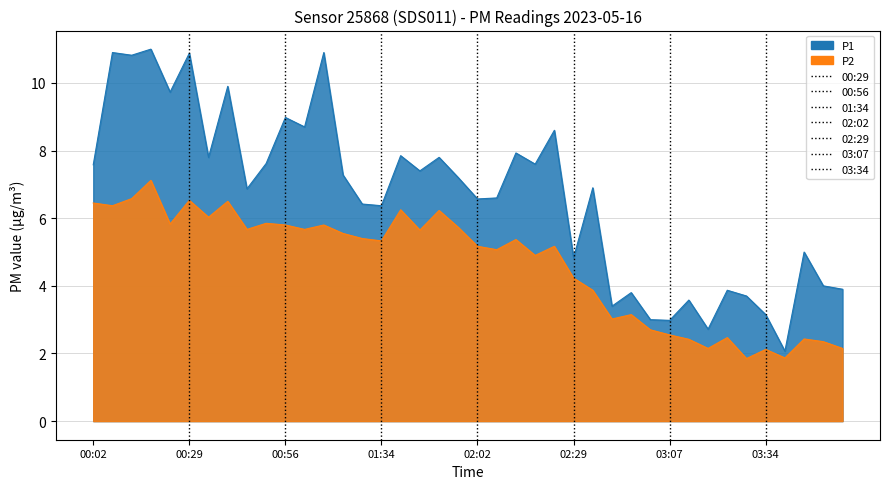

True or false: P2 has a value of 11.3 at 00:02.

False